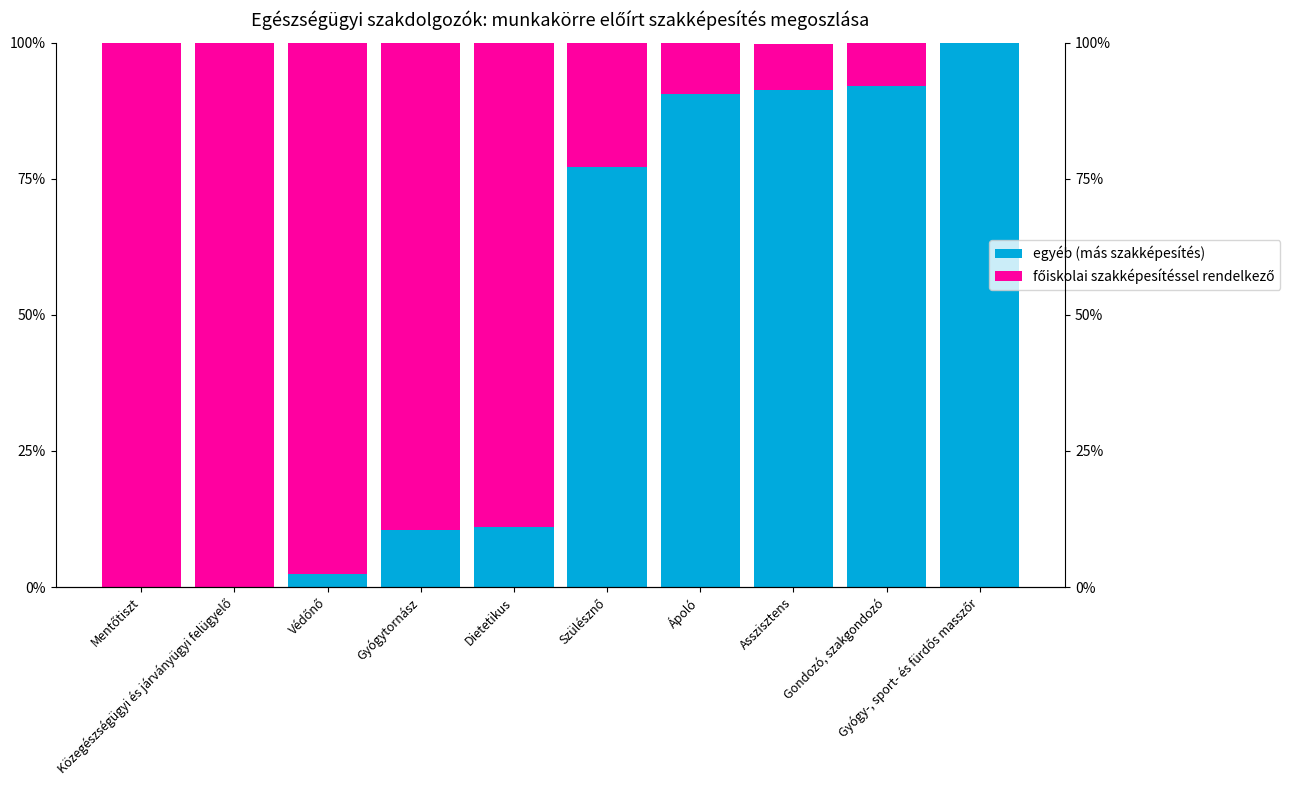

Reading right to left, transcribe all the data shown in this chart.

egyéb (más szakképesítés): 100.0	92.0	91.4	90.6	77.2	11.1	10.5	2.4	0.0	0.0
főiskolai szakképesítéssel rendelkező: 0.0	8.0	8.3	9.5	22.8	88.9	89.5	97.6	100.0	100.0